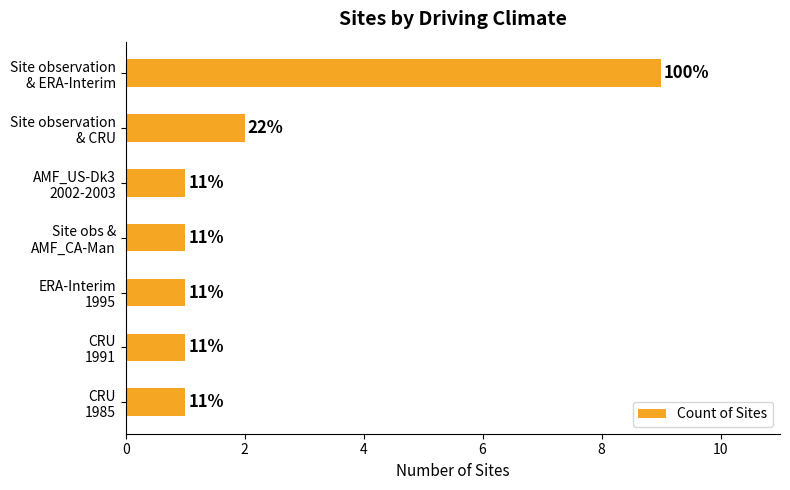

Are the bars horizontal?

Yes